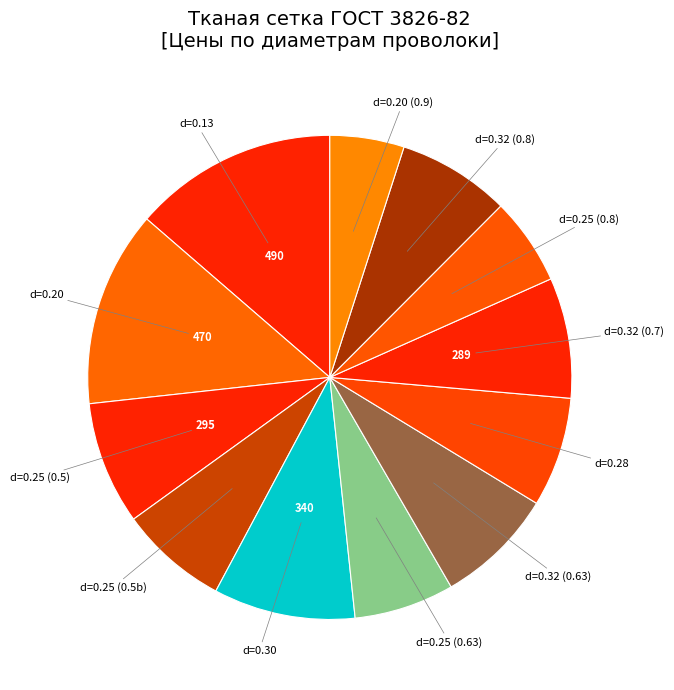

How many slices are in this pie chart?

12